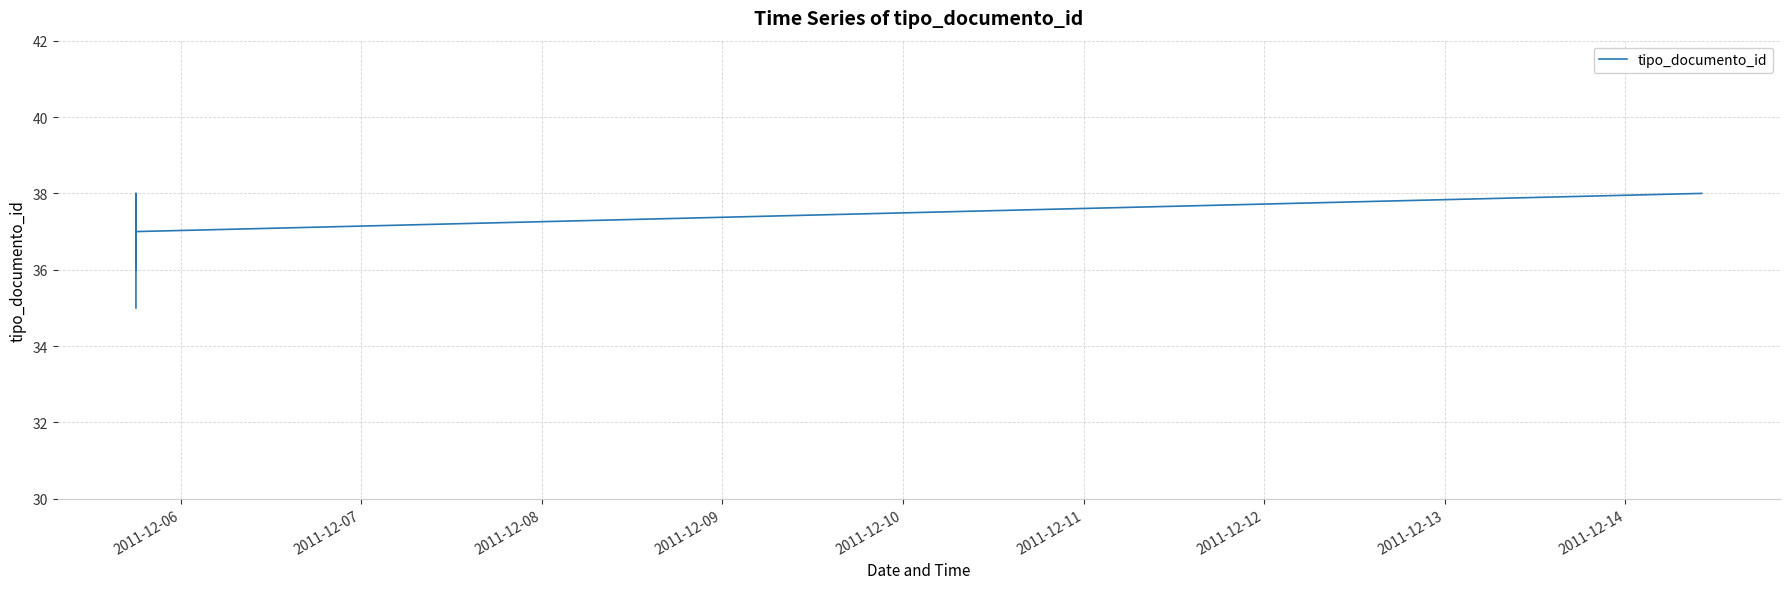

Is it true that the value at 2011-12-06 is 59?

False